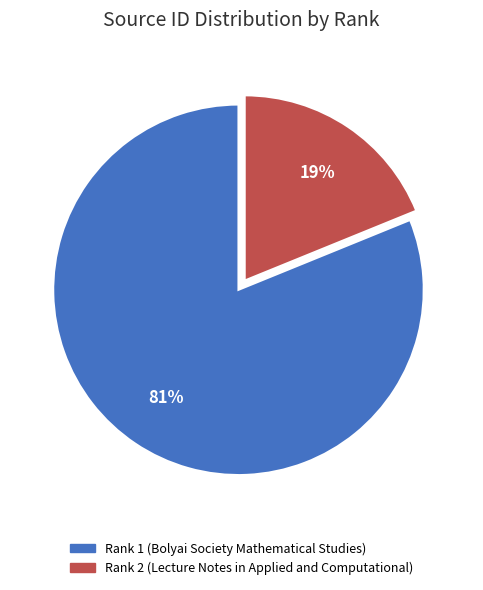

True or false: Rank 2 (Lecture Notes in Applied and Computational) accounts for 19% of the total.

True